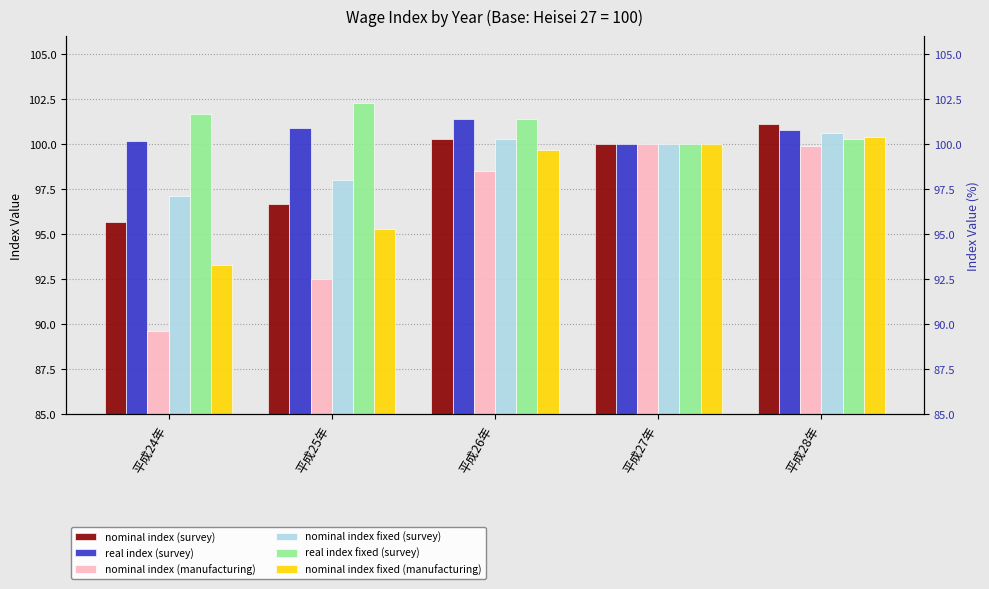

At which category is the sum across all series the highest?

平成28年